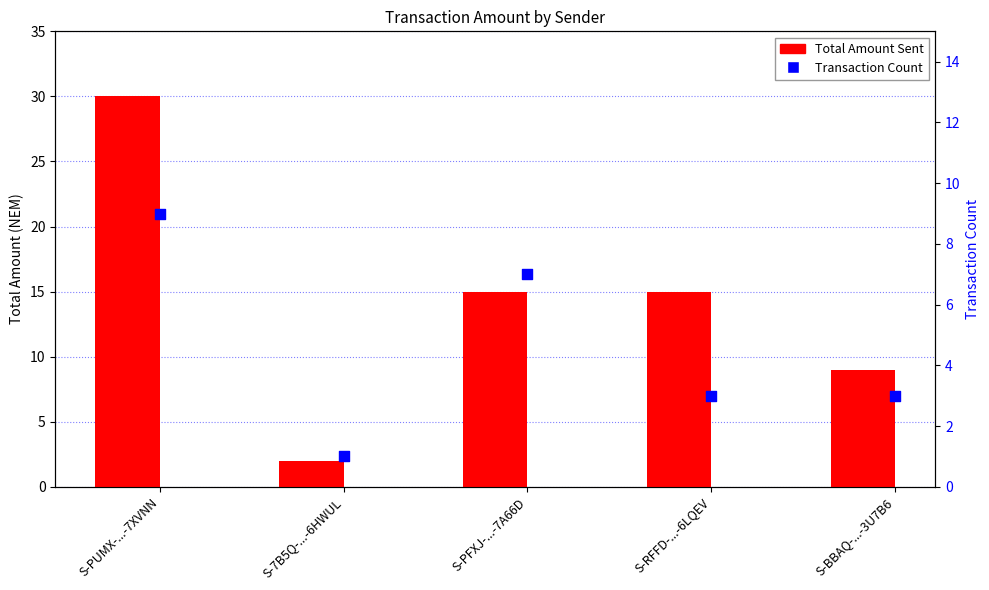

What are all the series names shown in the legend?

Total Amount Sent, Transaction Count